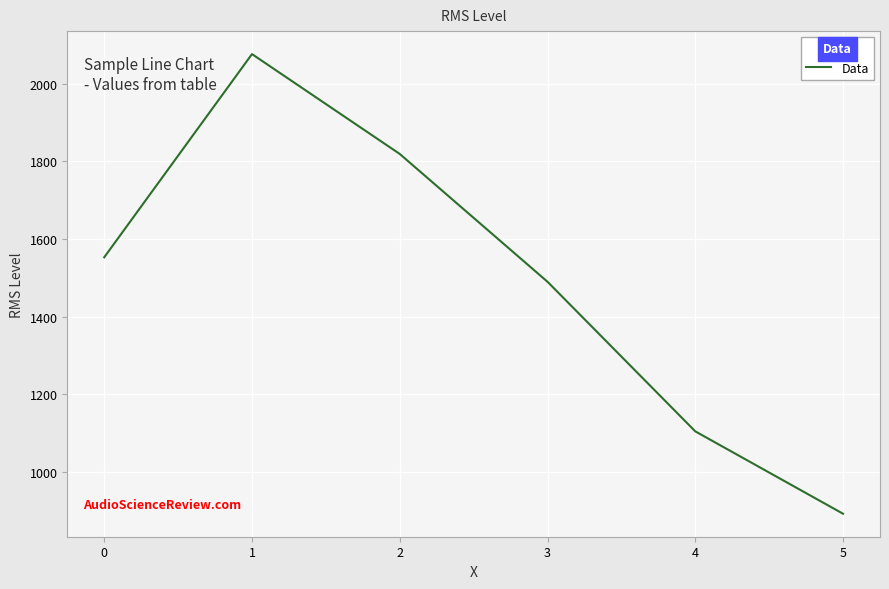

Is it true that the value at 2 is 1819?

True